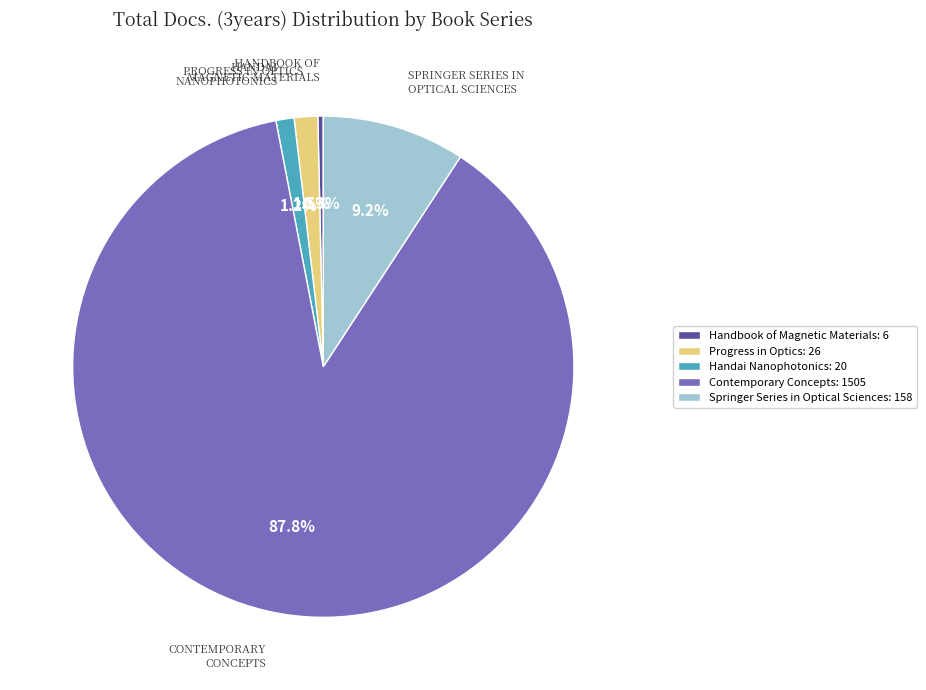

What is the smallest slice in the pie chart?

Handbook of Magnetic Materials: 6